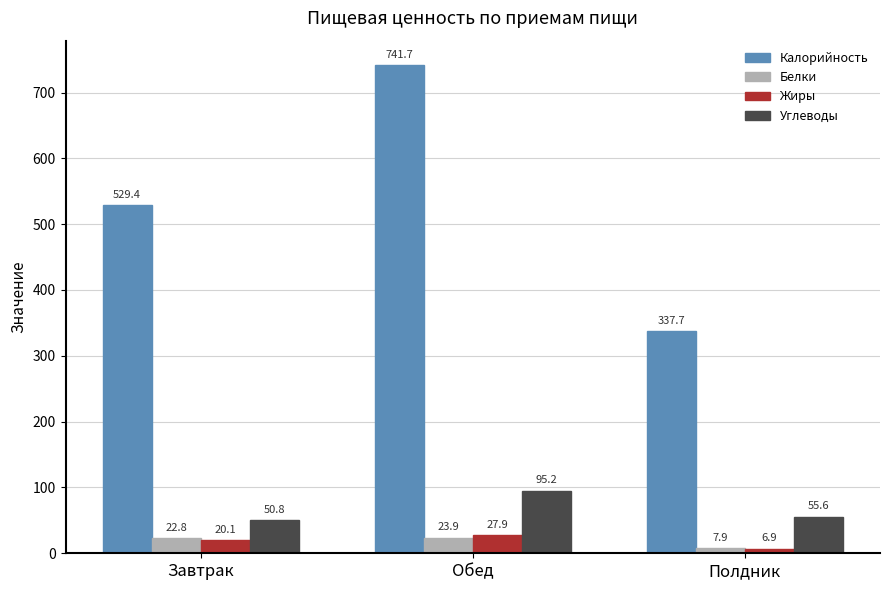

Is it true that Углеводы equals 87.5 at Завтрак?

False